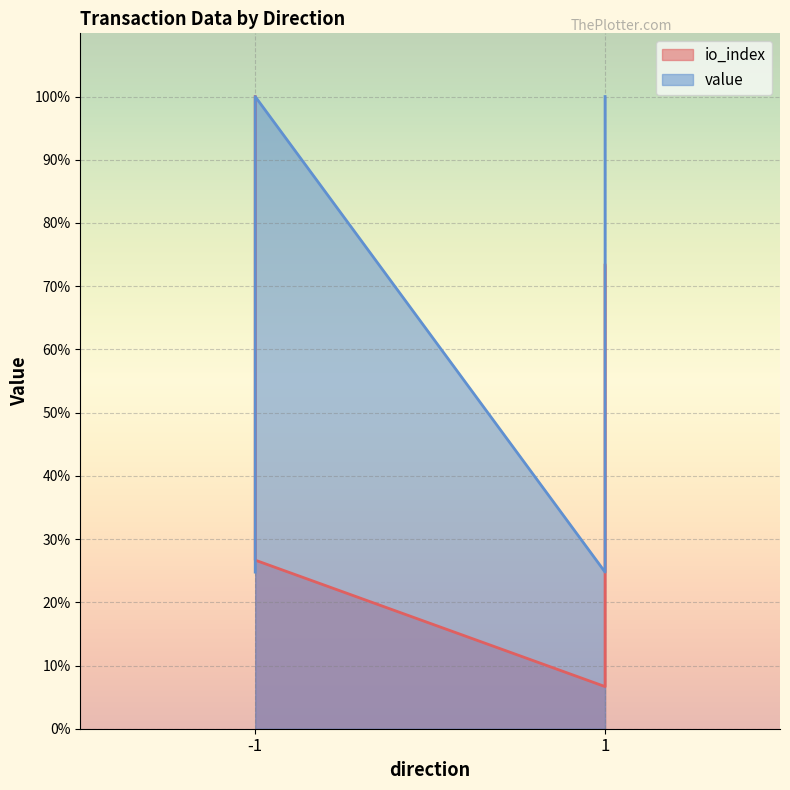

What is the lowest value of the io_index series?

0.1